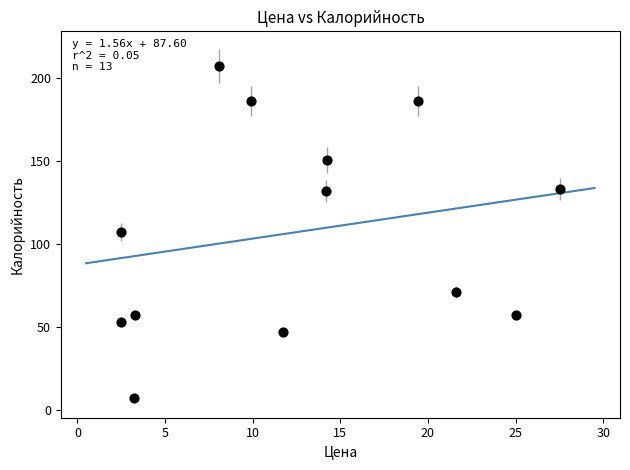

What is the range of Y values (max minus min)?

200.0